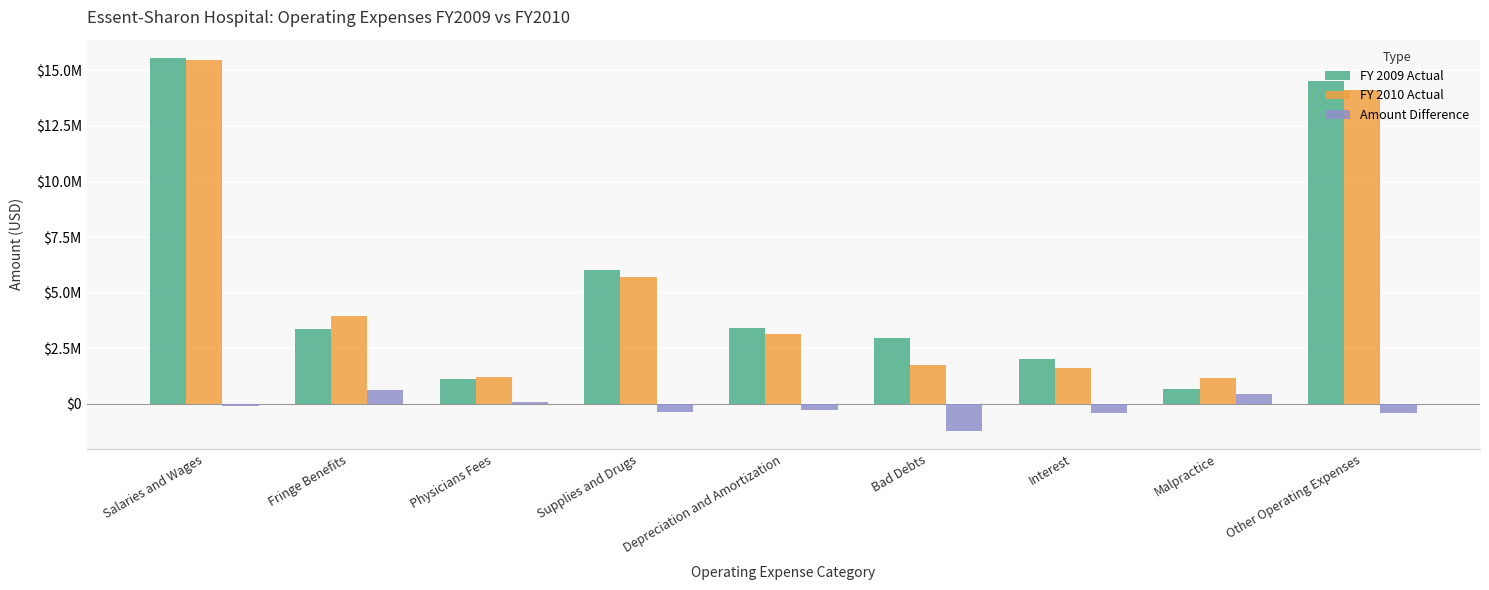

List the labels in order of FY 2009 Actual value, largest first.

Salaries and Wages, Other Operating Expenses, Supplies and Drugs, Depreciation and Amortization, Fringe Benefits, Bad Debts, Interest, Physicians Fees, Malpractice